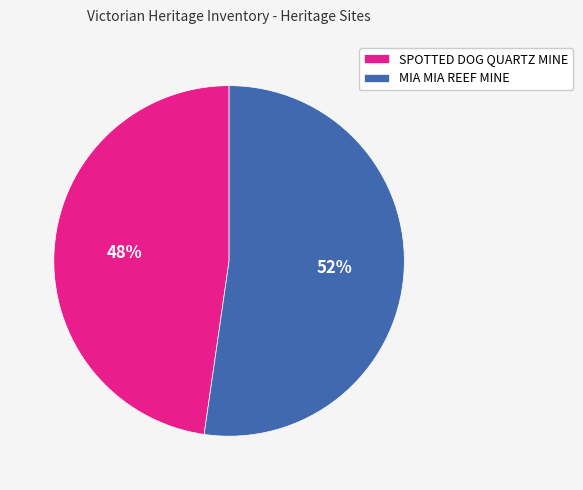

Combined, do MIA MIA REEF MINE and SPOTTED DOG QUARTZ MINE account for over 50%?

Yes